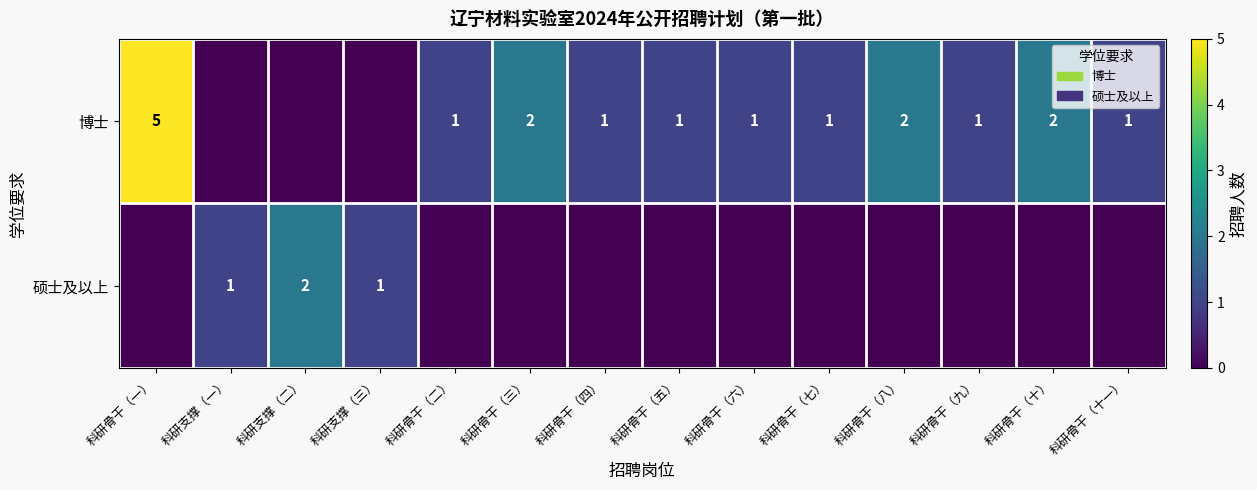

Is the value of 硕士及以上 at 科研支撑（三） greater than the value of 博士 at 科研骨干（三）?

No